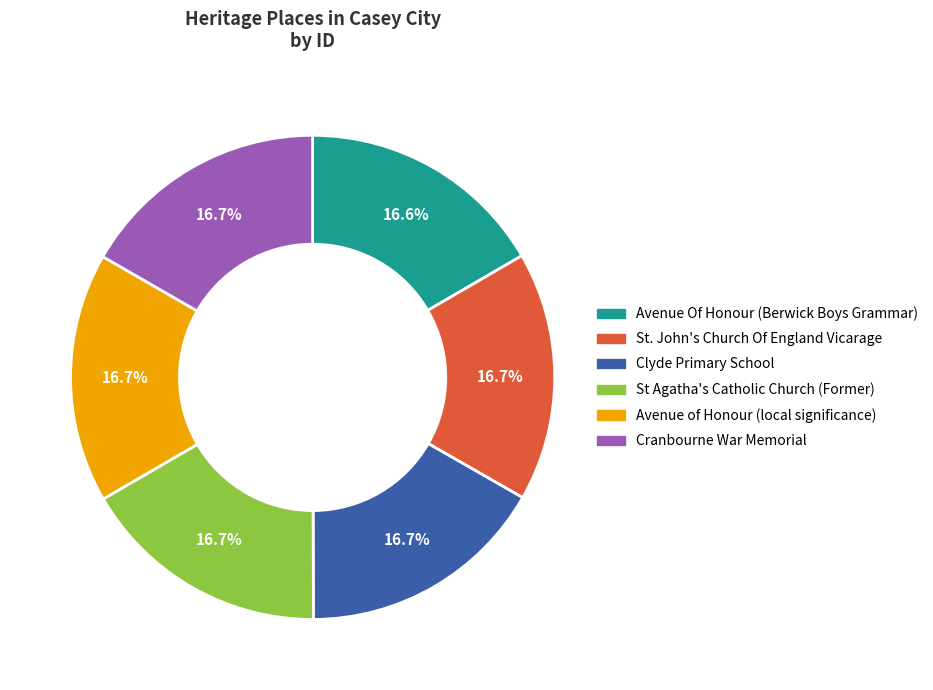

The Avenue of Honour (local significance) slice represents 17% of the pie. True or false?

True